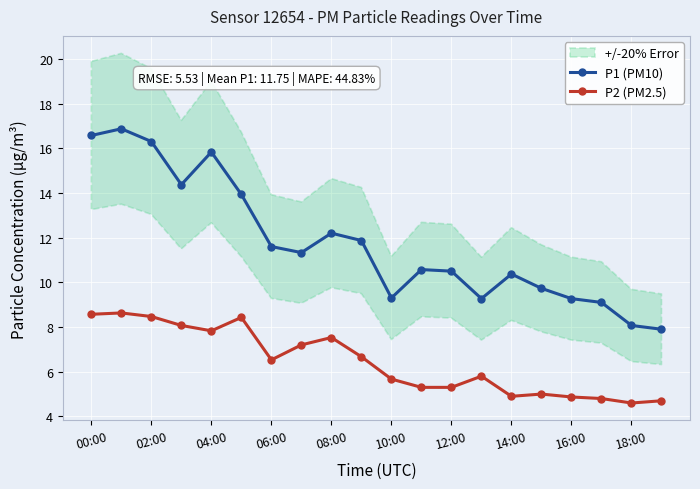

True or false: P1 (PM10) has a value of 10.4 at 14:00.

True